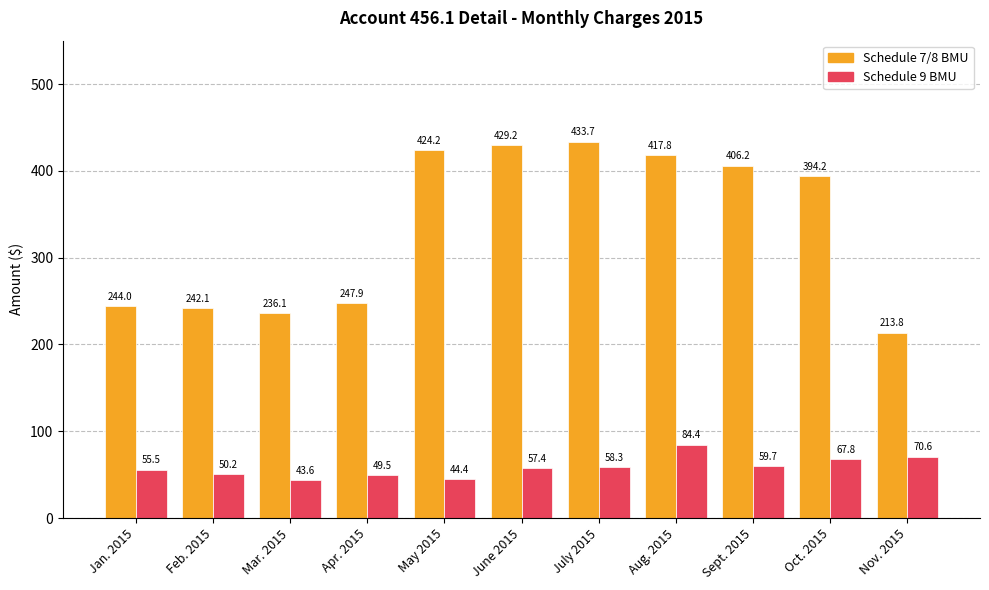

Is the value of Schedule 7/8 BMU at Feb. 2015 greater than the value of Schedule 9 BMU at May 2015?

Yes